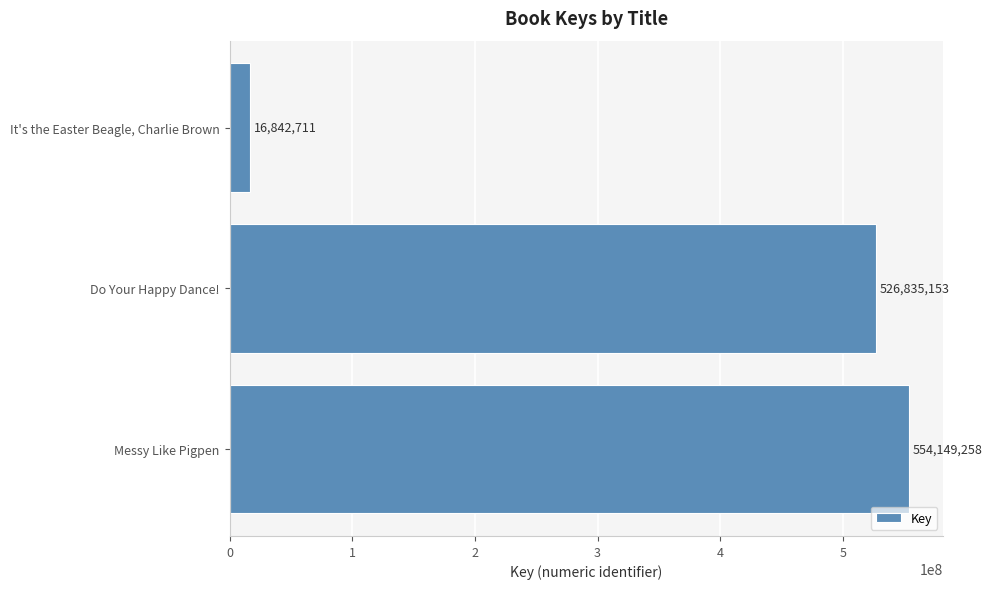

What is the difference between the maximum and second lowest values?

27314105